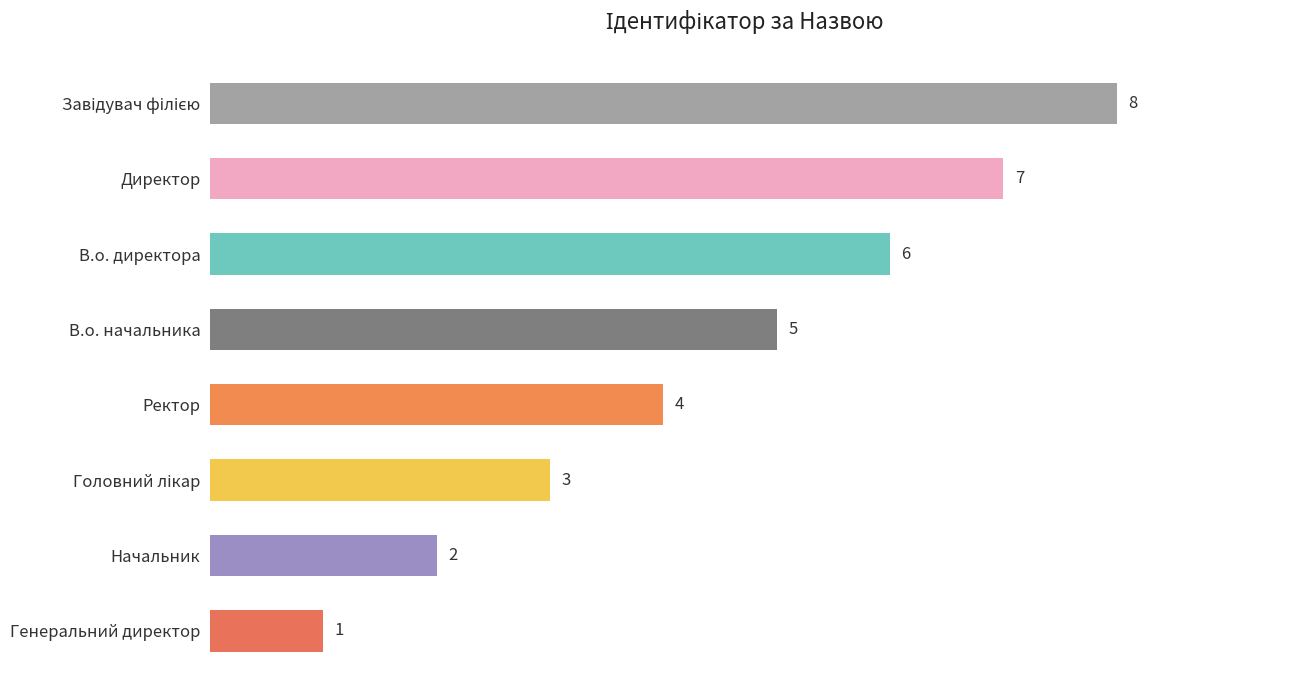

Which label corresponds to the smallest value in the chart?

Генеральний директор